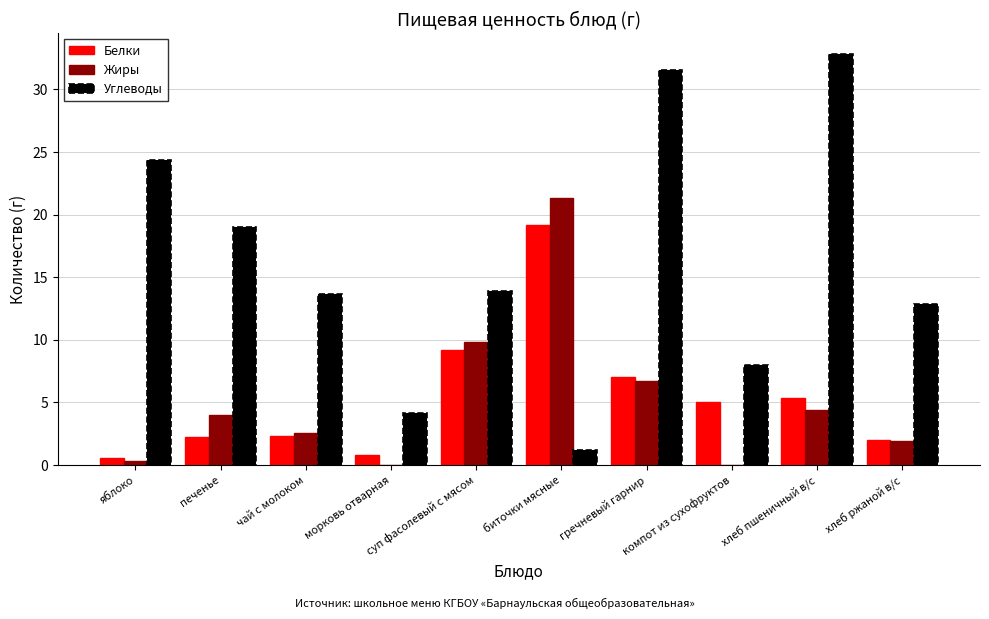

True or false: Белки has a value of 15.1 at суп фасолевый с мясом.

False